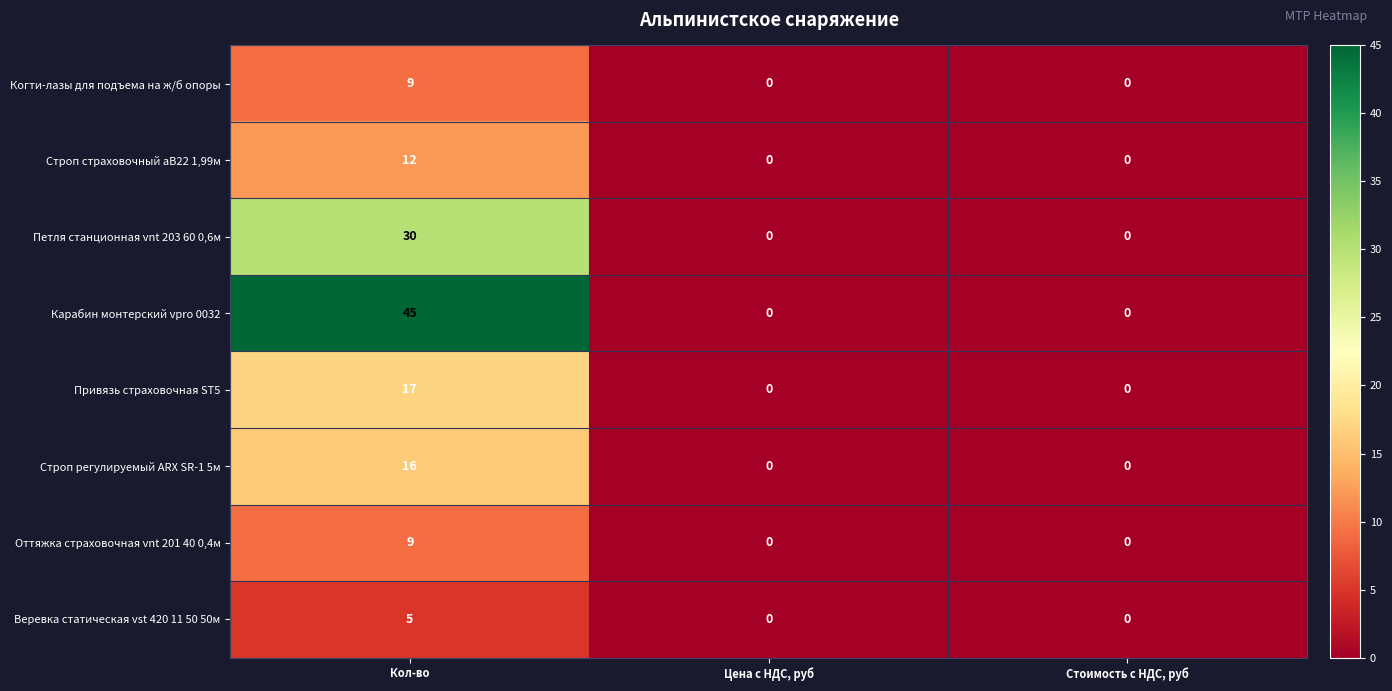

Which series has the largest total across all categories?

Карабин монтерский vpro 0032